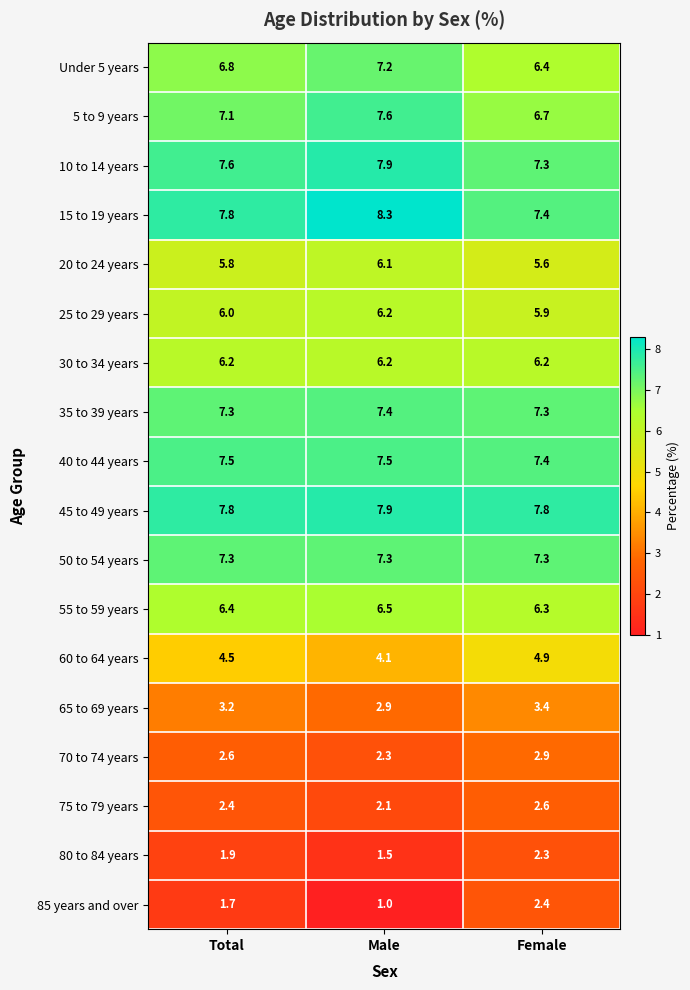

The value of 30 to 34 years at Male is 3.6. True or false?

False